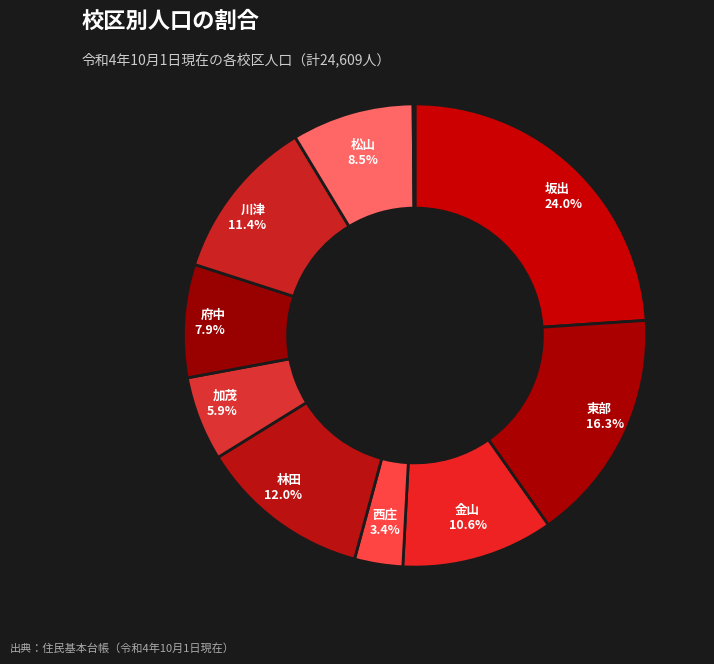

Is there any slice that represents more than half of the pie?

No